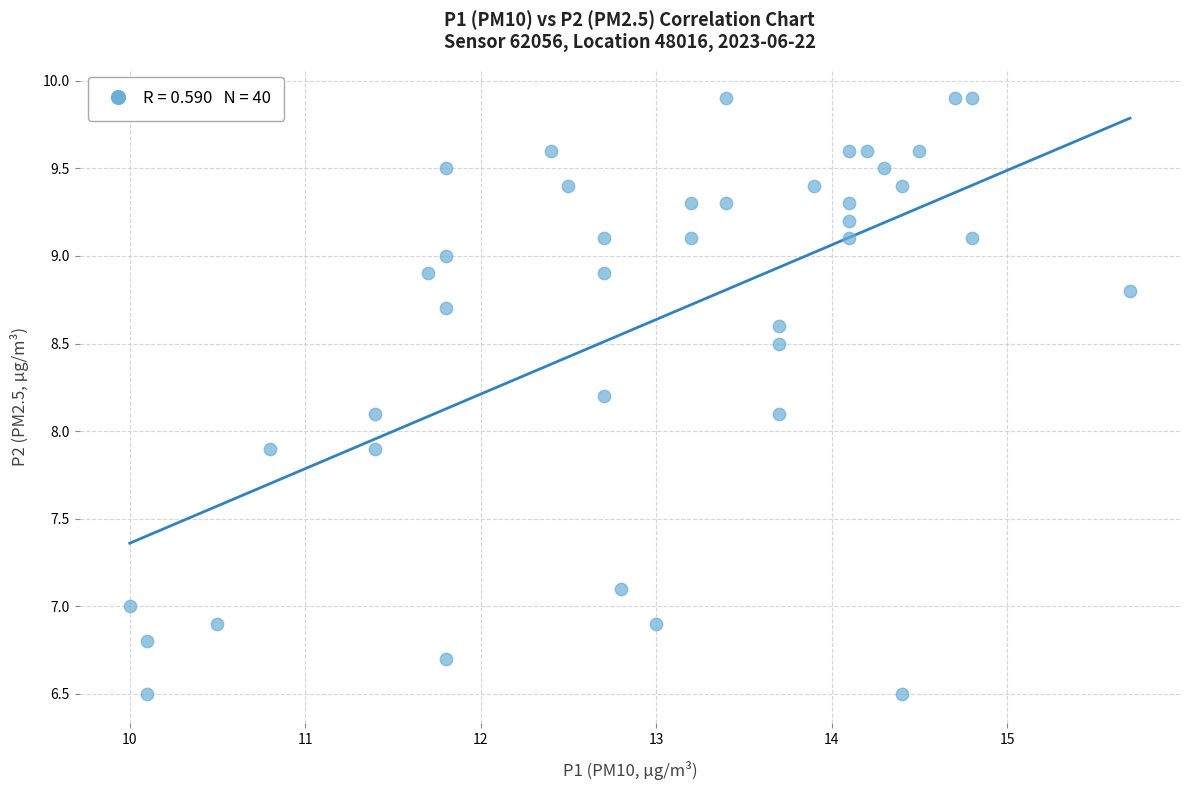

What is the range of Y values (max minus min)?

3.4